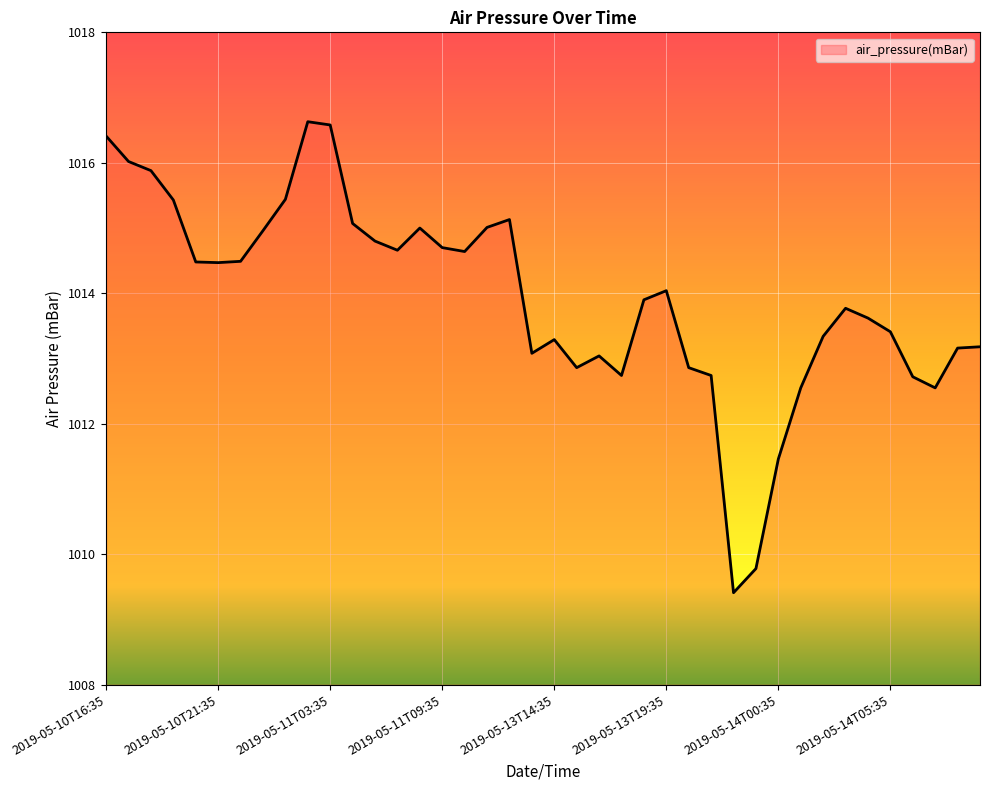

What is the smallest value displayed?

1009.4